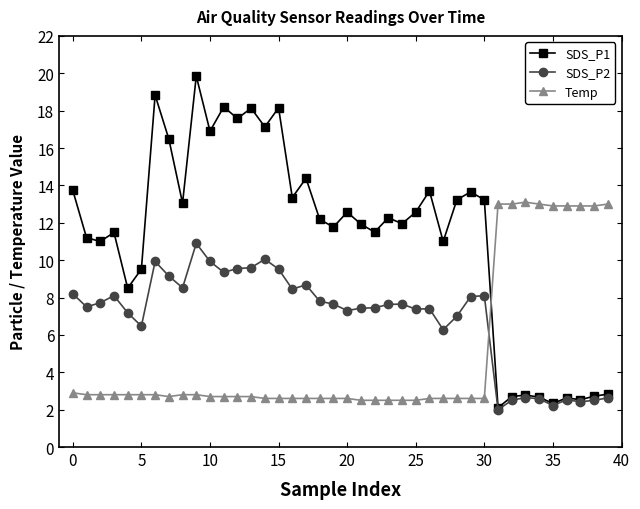

What is the difference between the second highest and second lowest values in the SDS_P2 series?

7.8